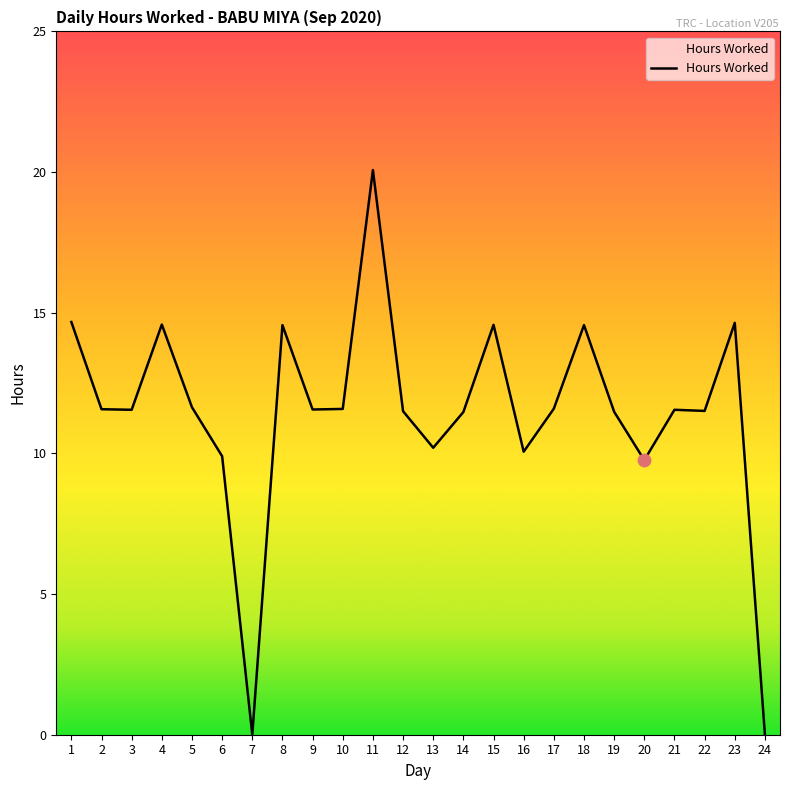

Between 12 and 4, which is larger?

4